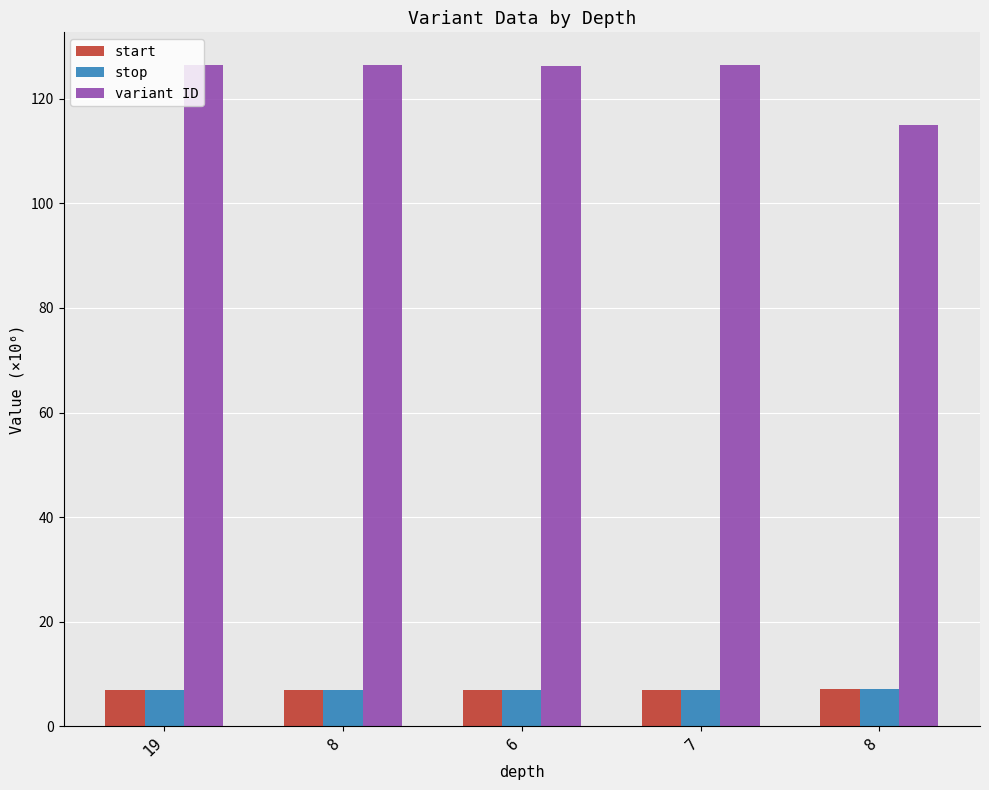

At which category is the sum across all series the highest?

7